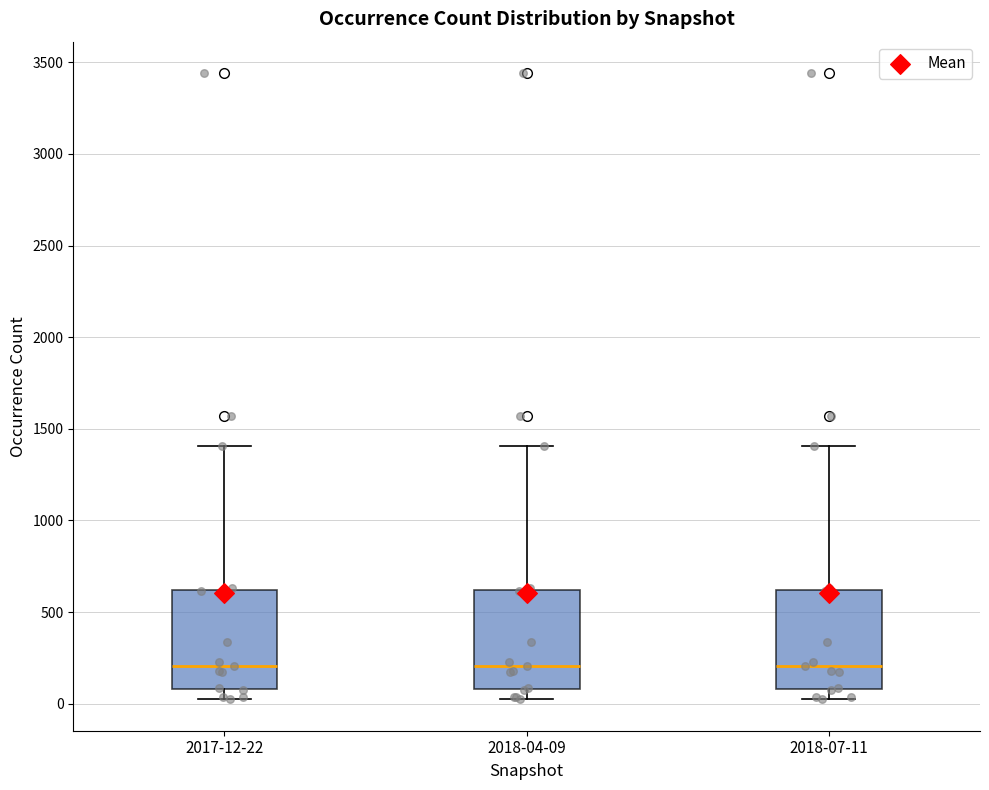

Where does the lower whisker of the box for 2017-12-22 end on the y-axis? The values are not printed on the chart, so give them approximately, as read against the axis.

0